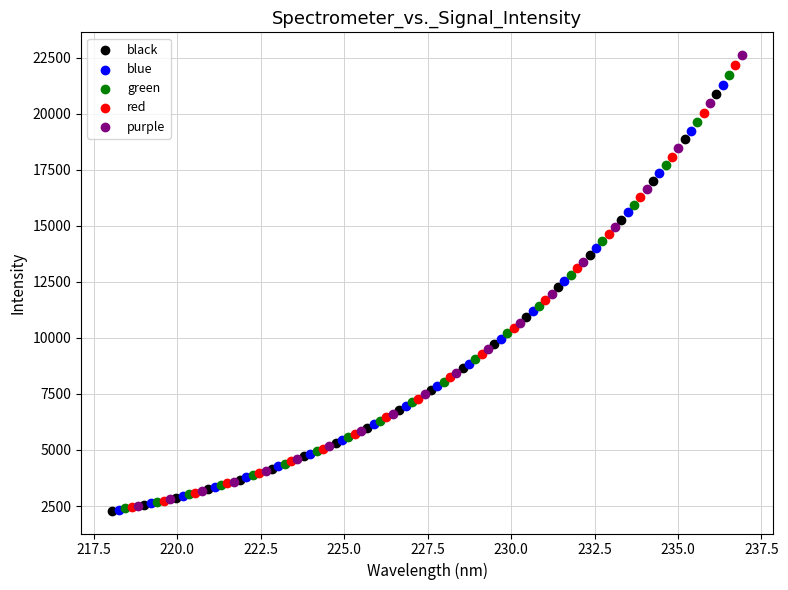

Which series has the widest spread of Y values?

purple